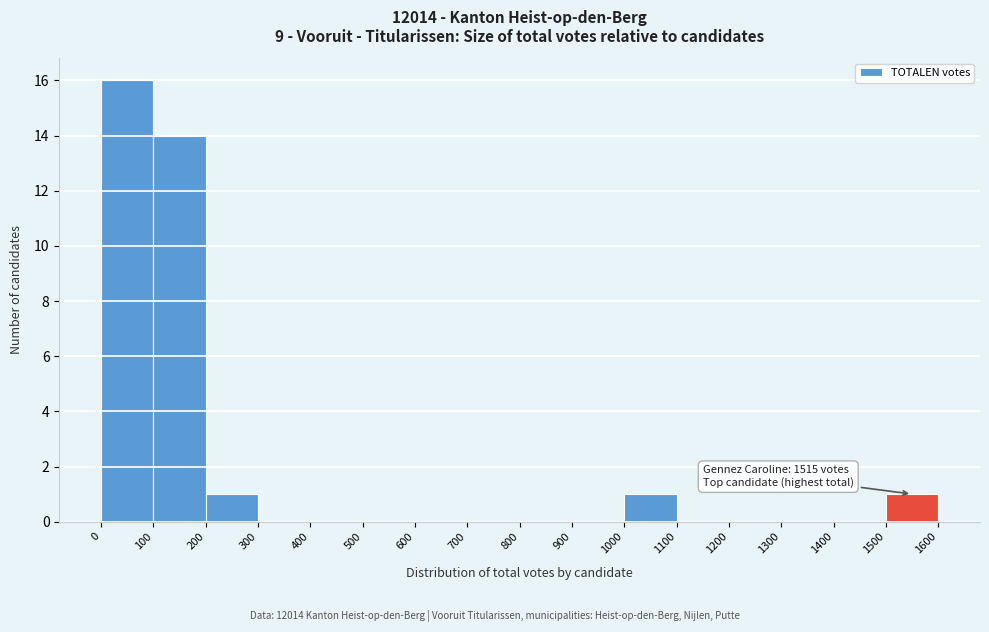

Which range on the x-axis has the tallest bar?

0 to 100